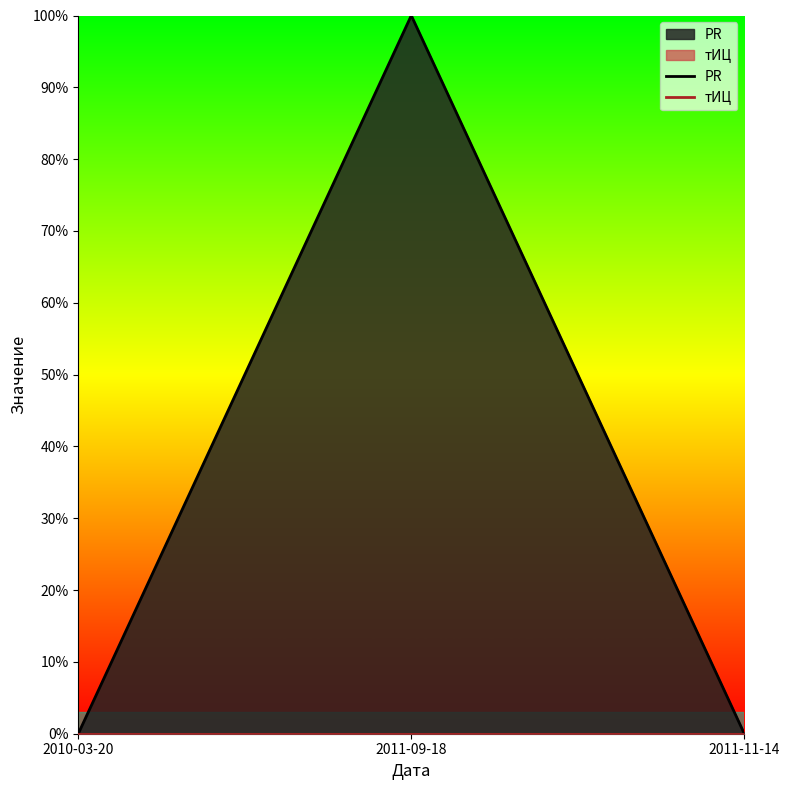

Which series changed the most between 2011-09-18 and 2011-11-14?

PR